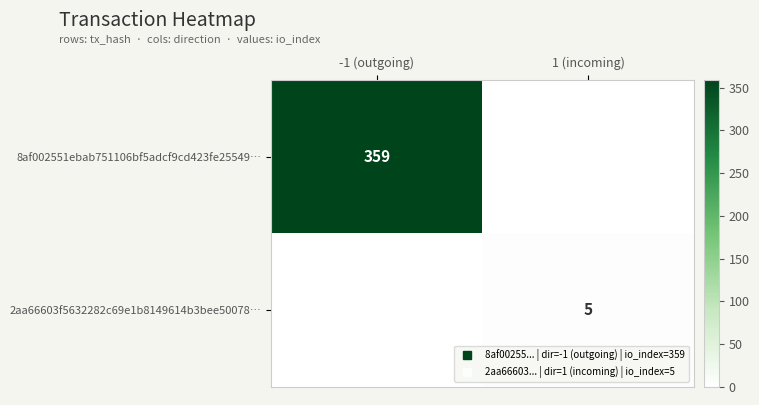

The value of 8af002551ebab751106bf5adcf9cd423fe25549… at -1 (outgoing) is 359. True or false?

True